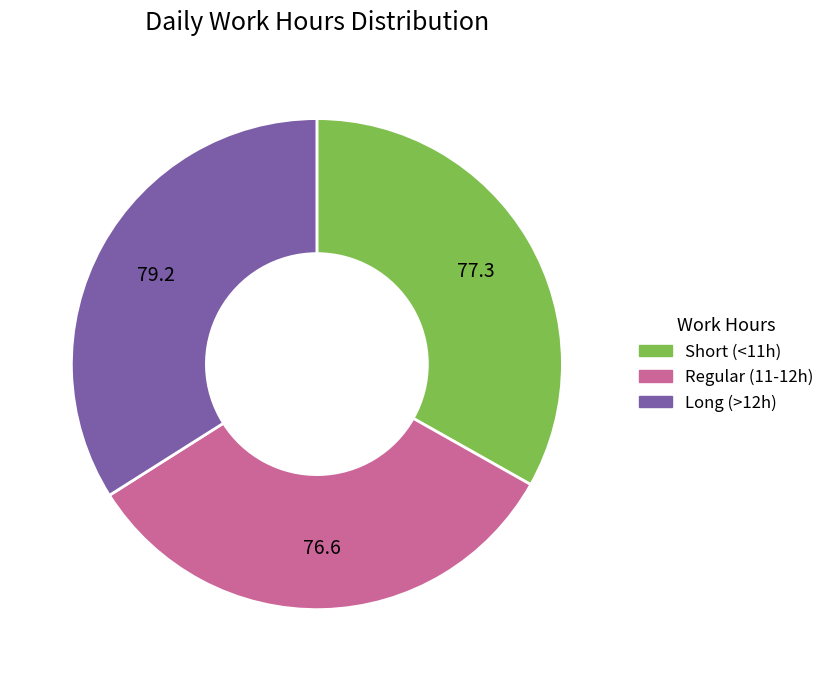

Is there a majority slice in this chart?

No